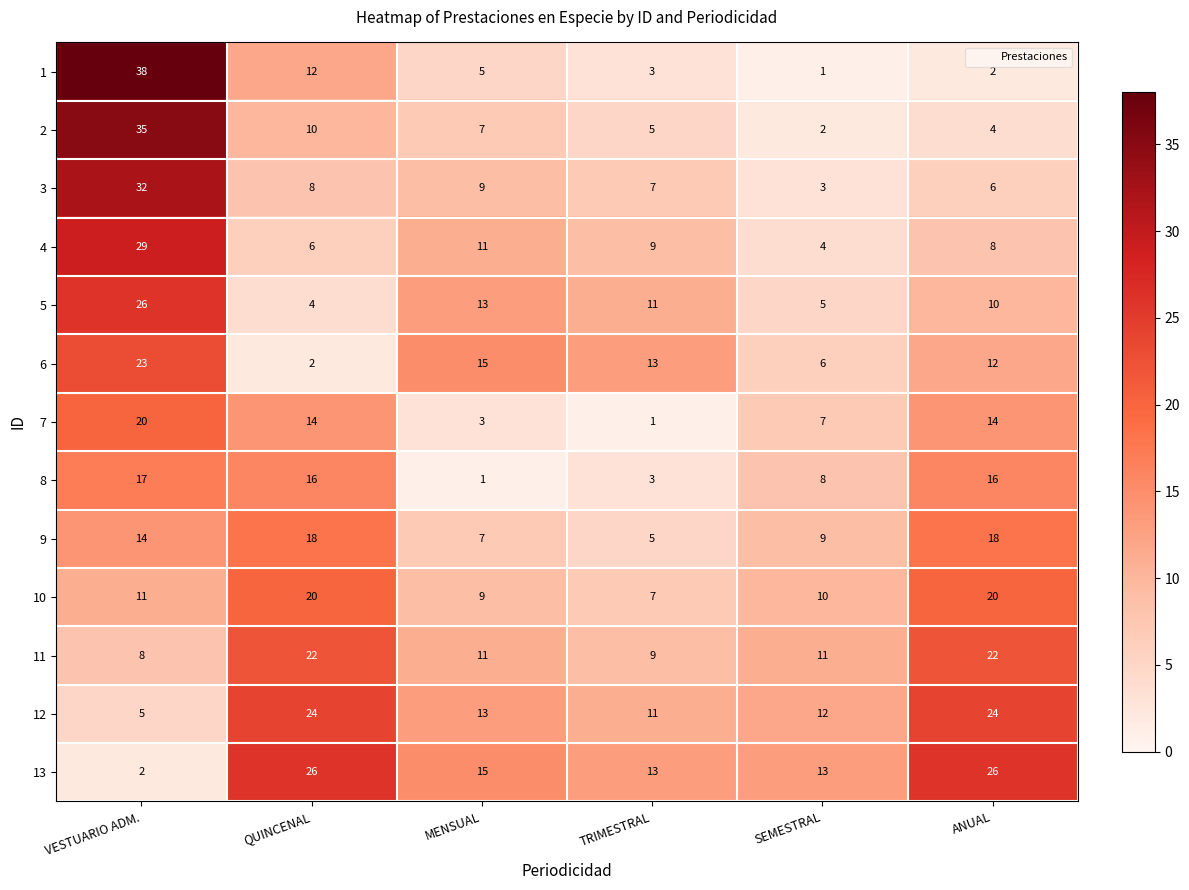

Which series has the widest spread of values?

1